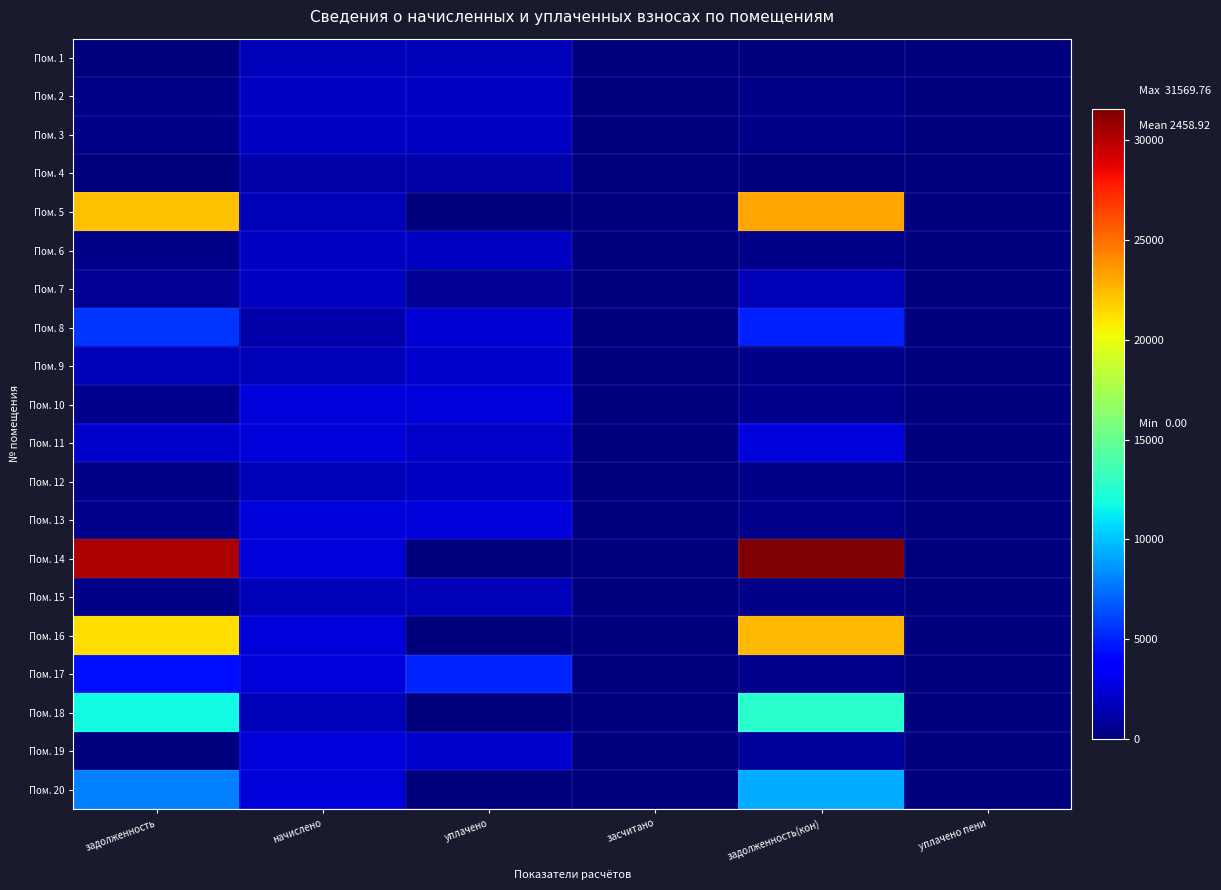

How many categories are shown in the chart?

6